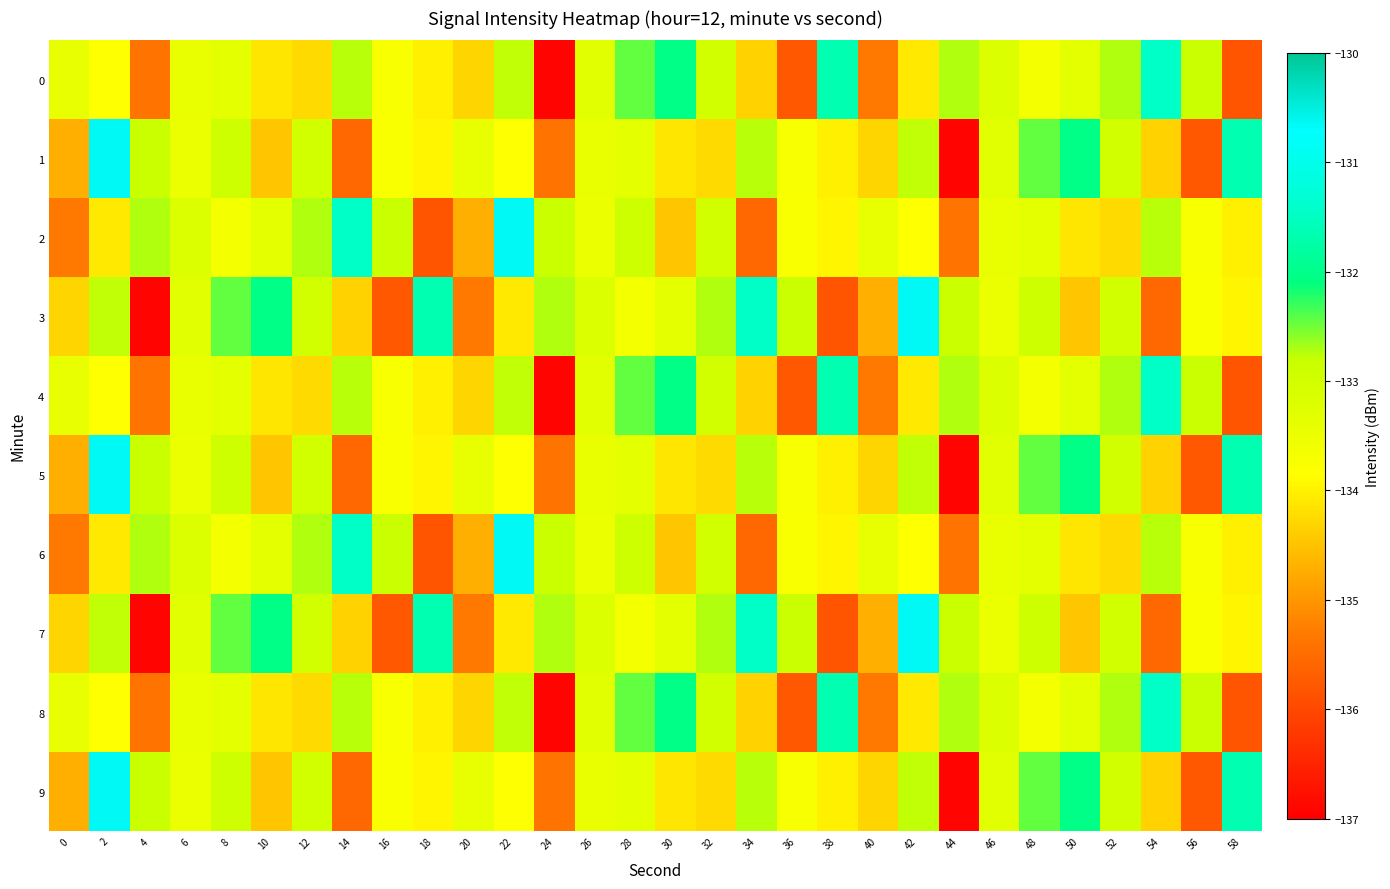

Between 14 and 20, which is larger?

14